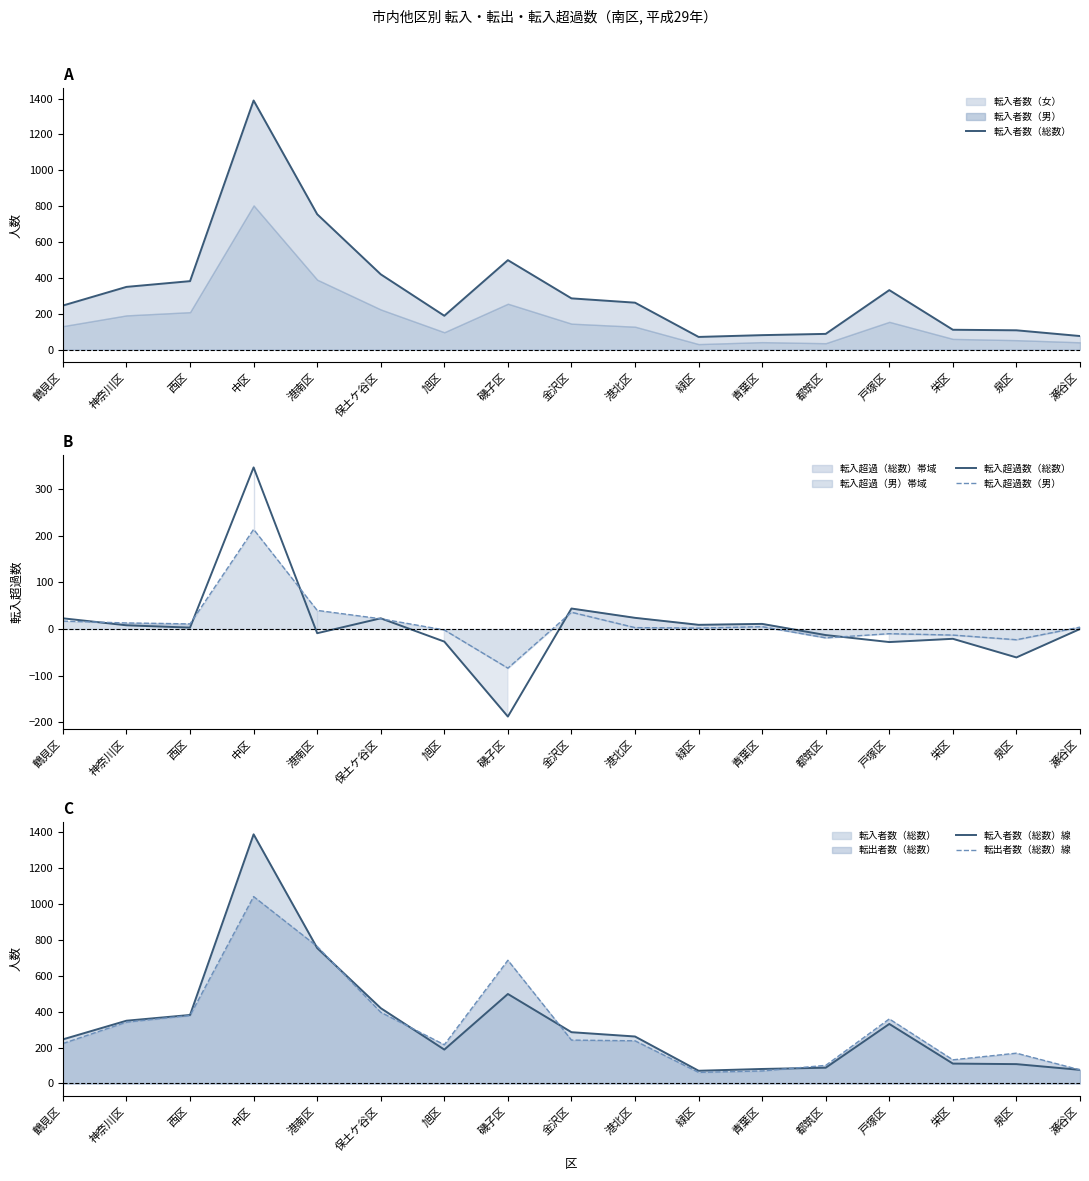

At 緑区, list the series in order from smallest to largest.

転入超過数（男）, 転入超過数（総数）, 転出者数（総数）線, 転入者数（総数）, 転入者数（総数）線